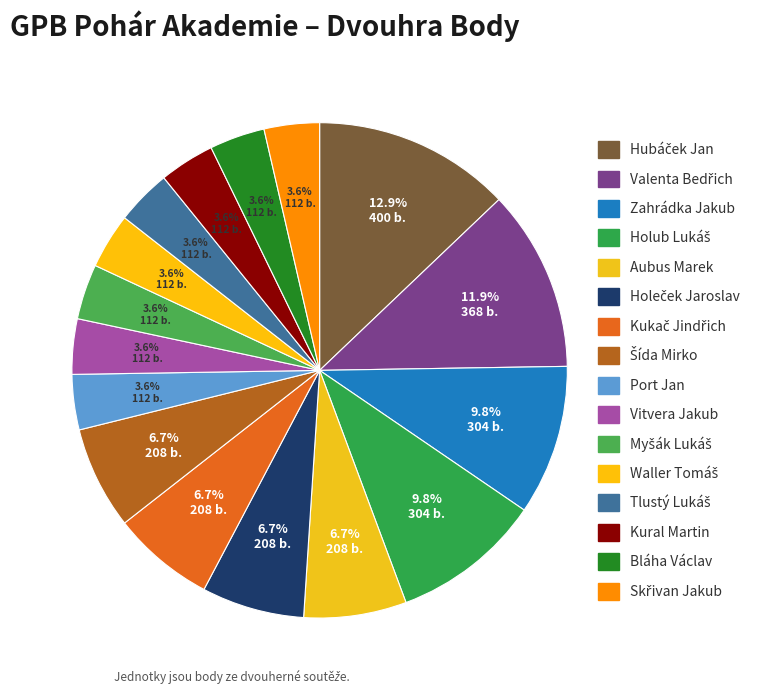

Is there any slice that represents more than half of the pie?

No